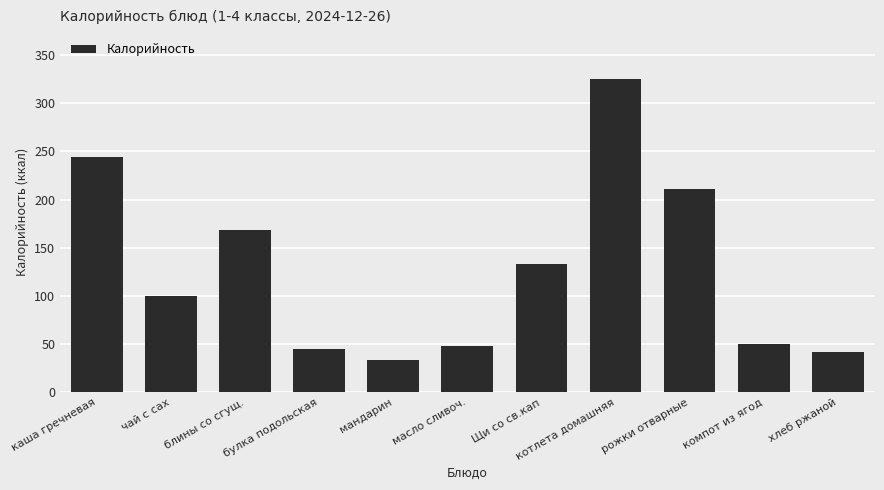

Is it true that the value at чай с сах is 34.8?

False